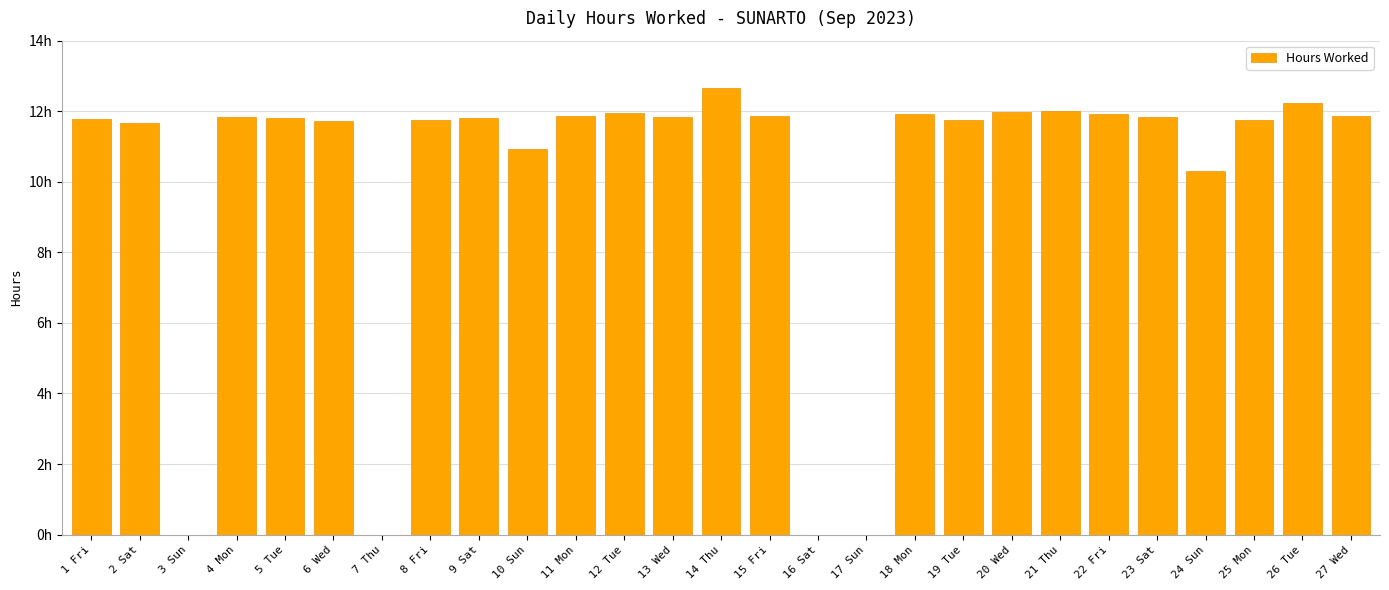

Are the bars horizontal?

No